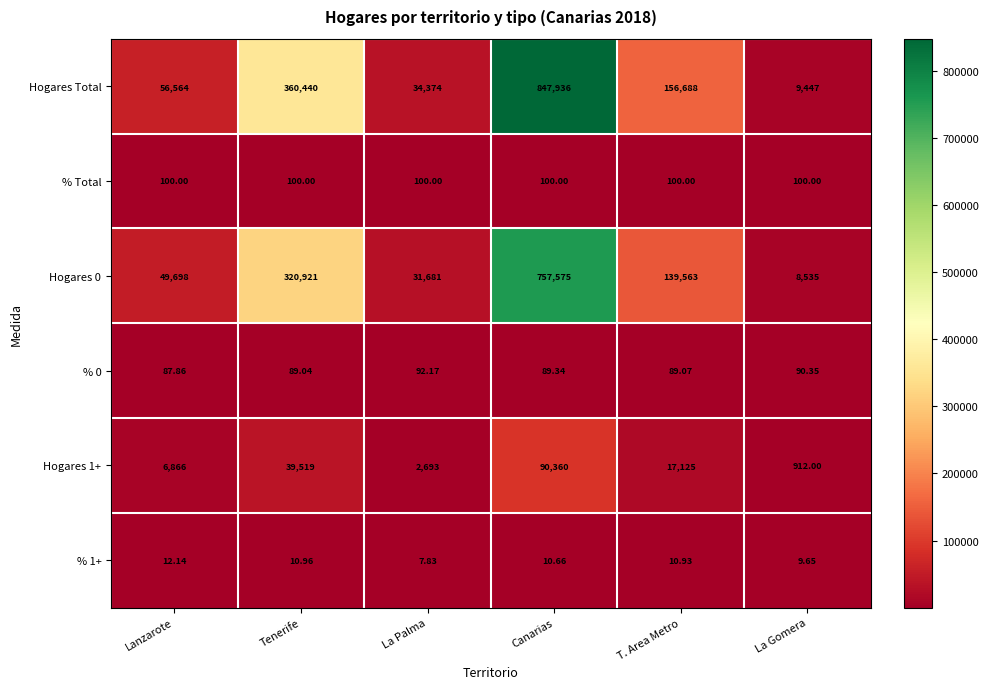

List the labels in order of % 1+ value, largest first.

Lanzarote, Tenerife, T. Area Metro, Canarias, La Gomera, La Palma